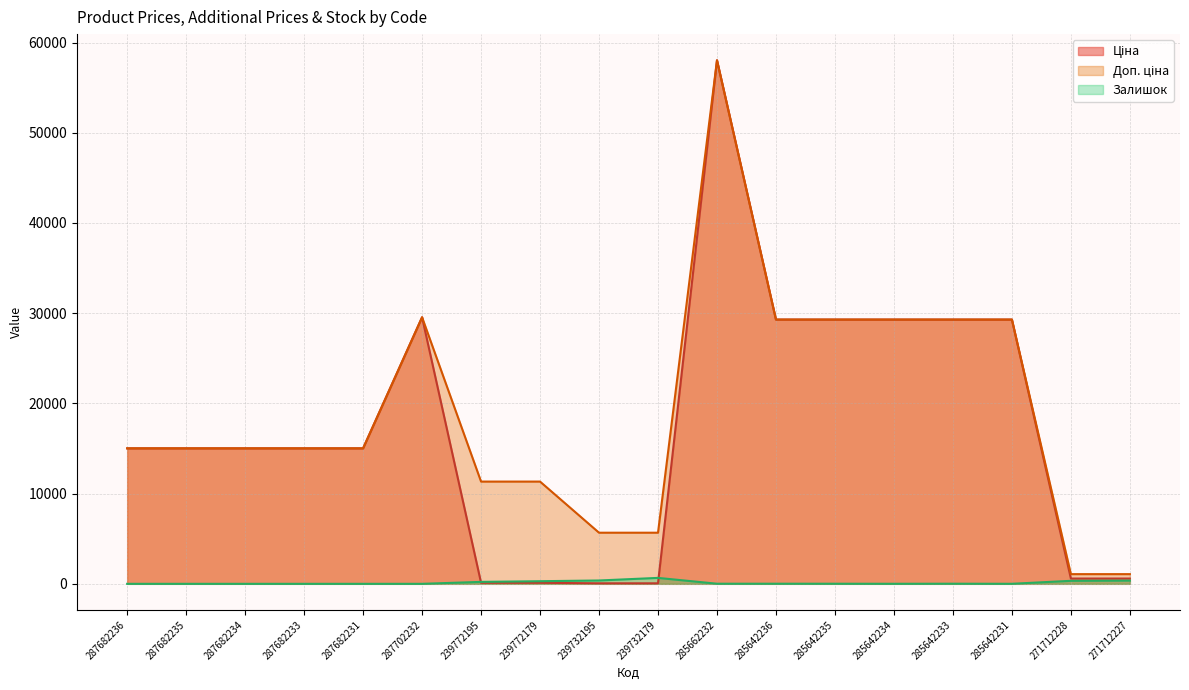

Is the value of Залишок at 239772179 greater than the value of Ціна at 287682233?

No